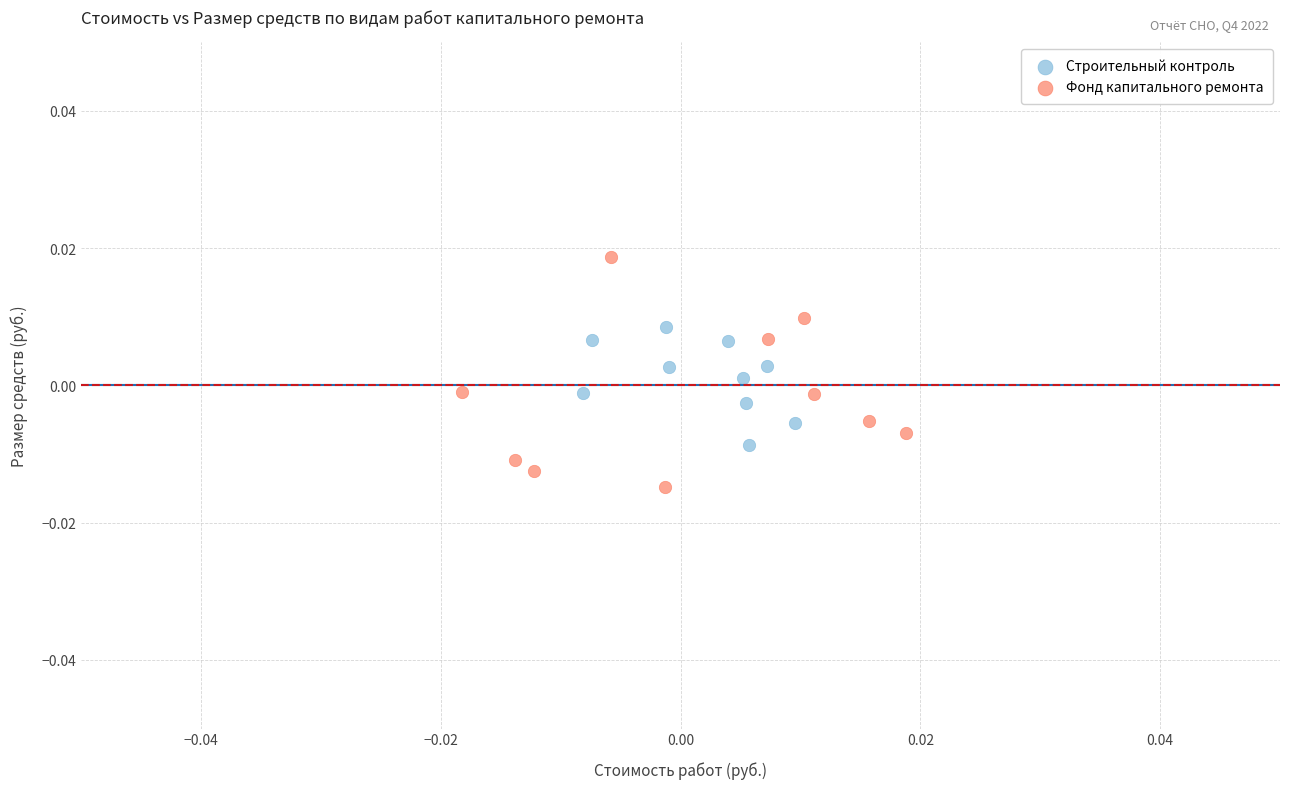

Which series has the largest Y range (max minus min)?

Фонд капитального ремонта